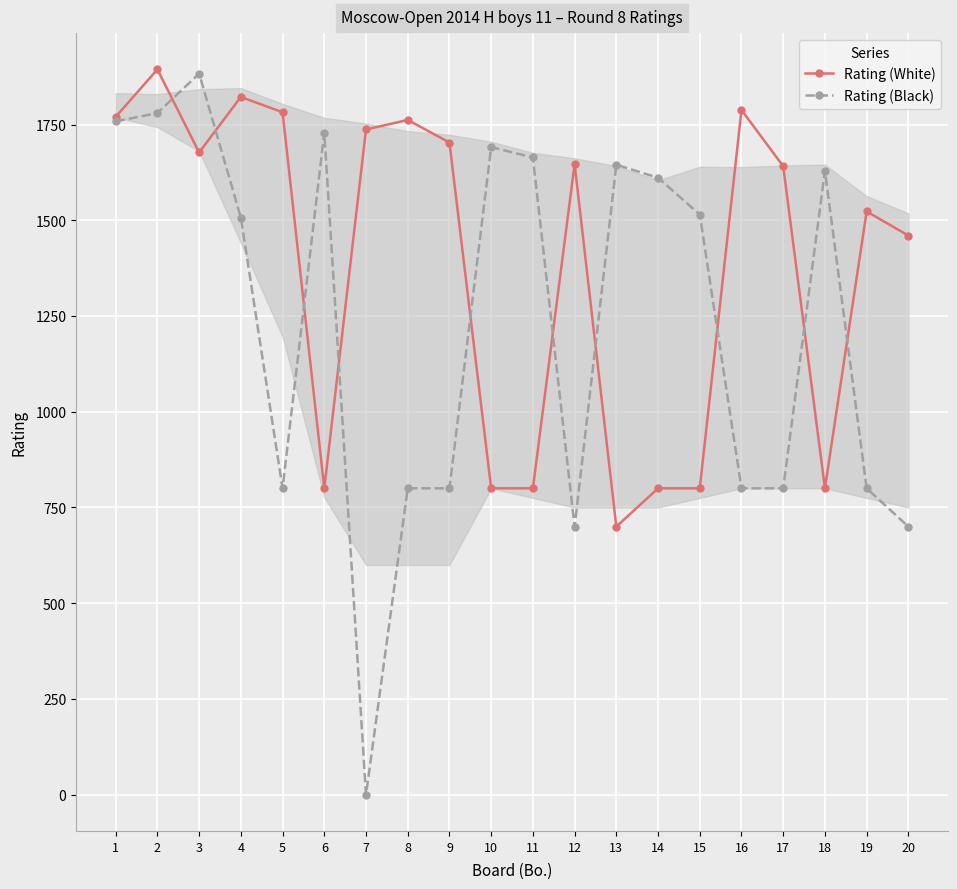

What is the approximate value of Rating (Black) at 12, to the nearest 50?

700